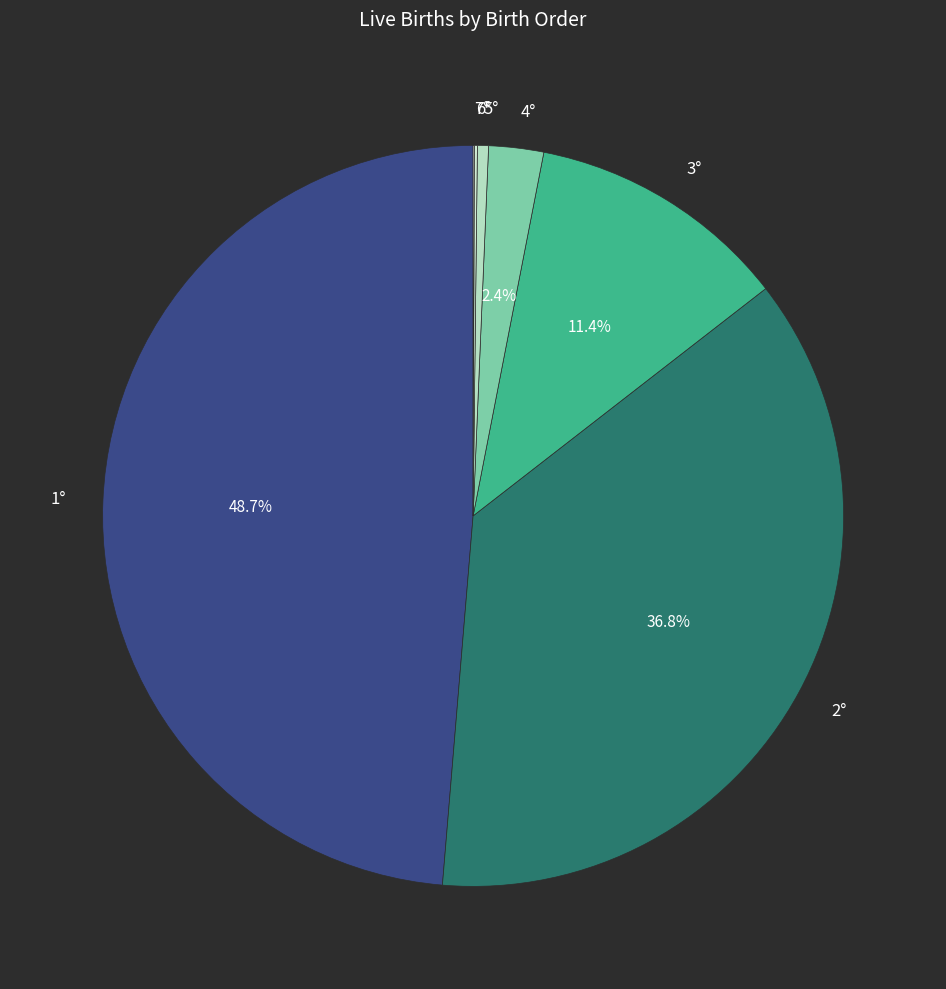

Which has a higher value, 5° or 3°?

3°